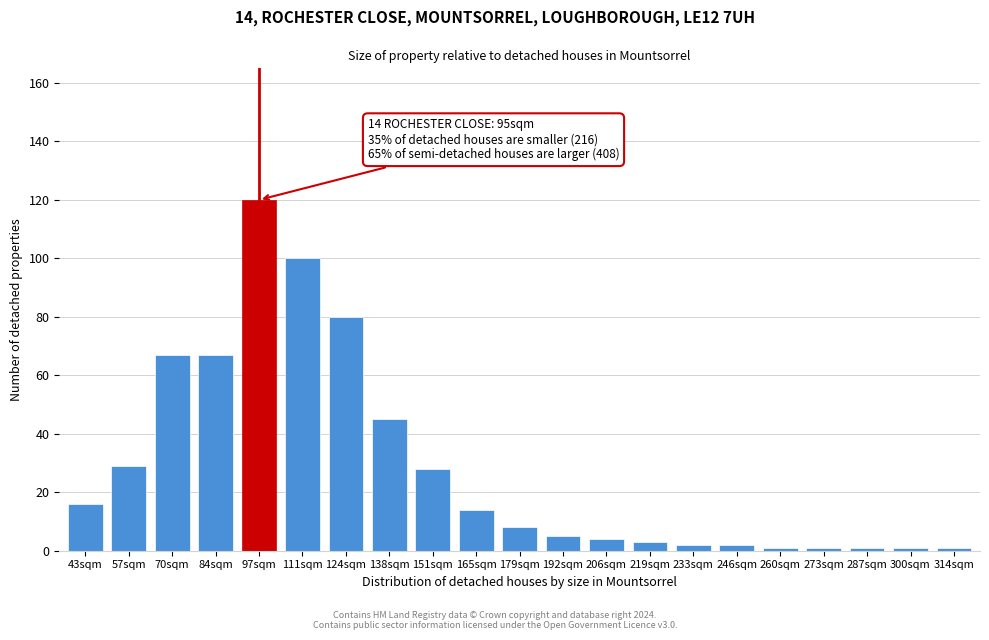

Reading right to left, list all the values displayed in this chart.

1	1	1	1	1	2	2	3	4	5	8	14	28	45	80	100	120	67	67	29	16